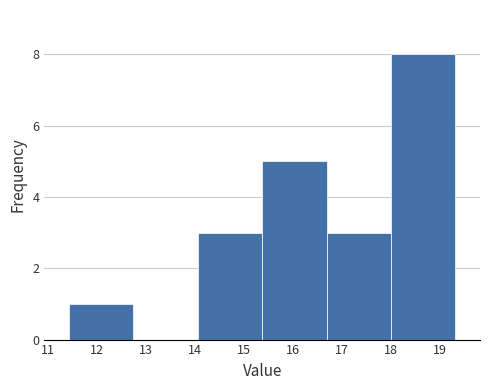

Reading left to right, list every bar in this chart as the range it spans on the x-axis followed by its height. Neither the bar edges nor the heights are printed on the chart, so give them approximately, as read against the axes.

11.4 to 12.7: 1
12.7 to 14.1: 0
14.1 to 15.4: 3
15.4 to 16.7: 5
16.7 to 18.0: 3
18.0 to 19.3: 8